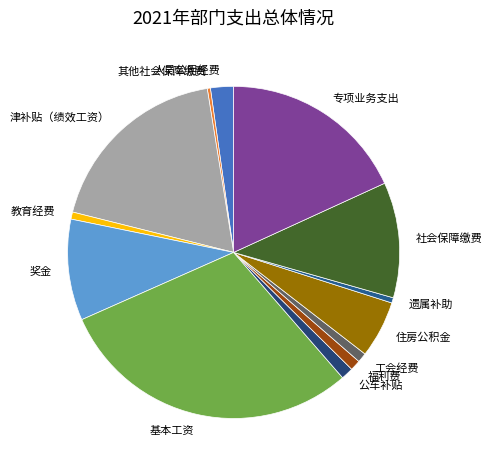

Does 公车补贴 account for over 50% of the chart?

No